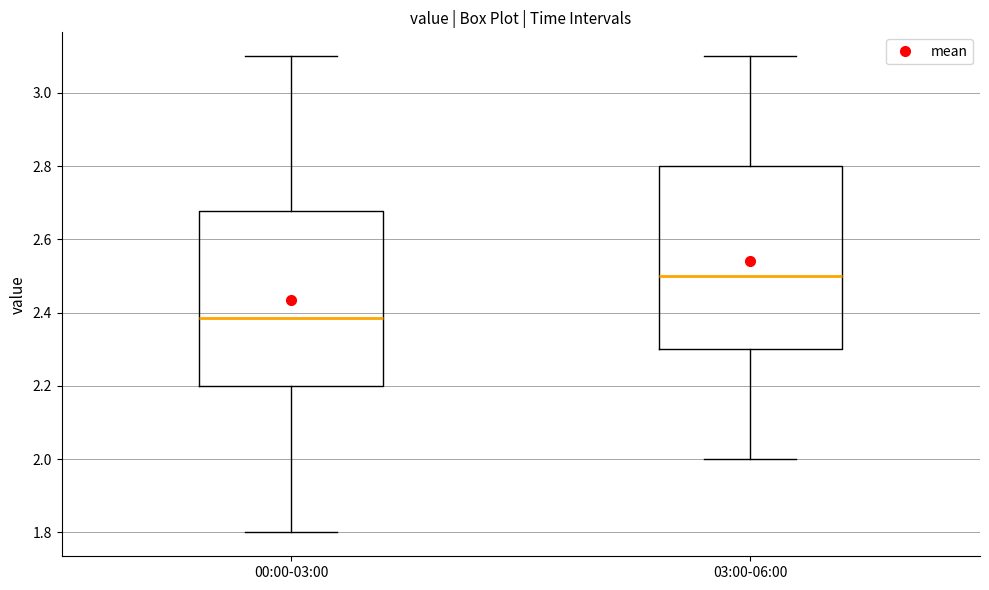

Reading left to right, read every box against the y-axis: the position of its median line, the range the box covers, and the ends of its whiskers. The values are not printed on the chart, so give them approximately, as read against the axis.

00:00-03:00: median 2.38, box 2.20 to 2.68, whiskers 1.80 to 3.10
03:00-06:00: median 2.50, box 2.30 to 2.80, whiskers 2.00 to 3.10